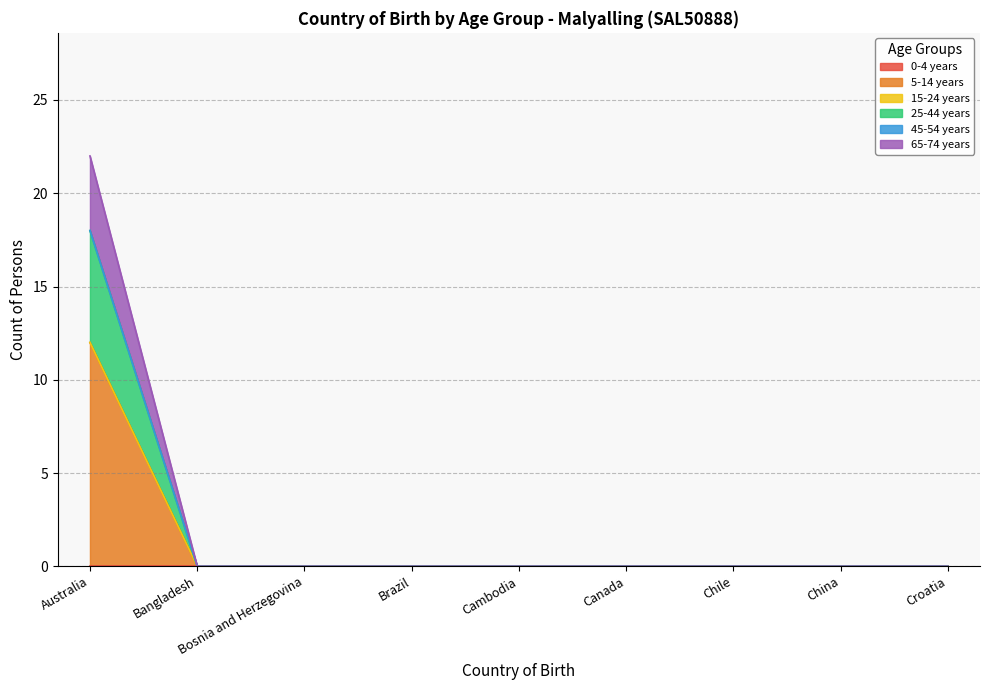

What is the label of the 3rd point from the right?

Chile